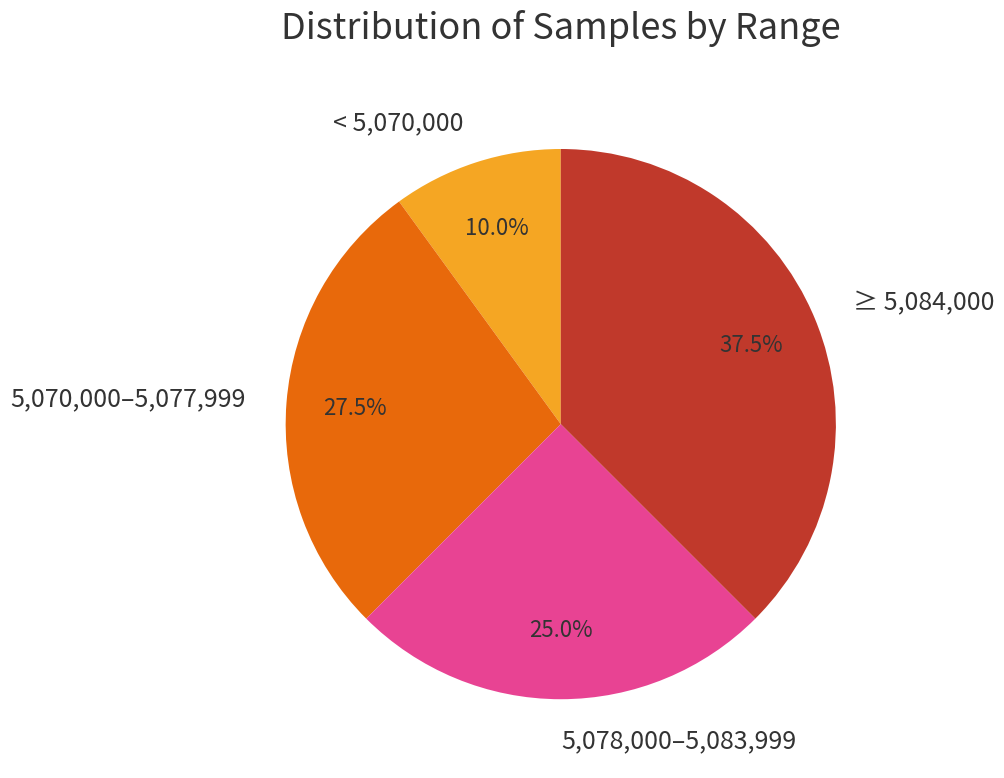

Which category has the smallest portion of the pie?

< 5,070,000